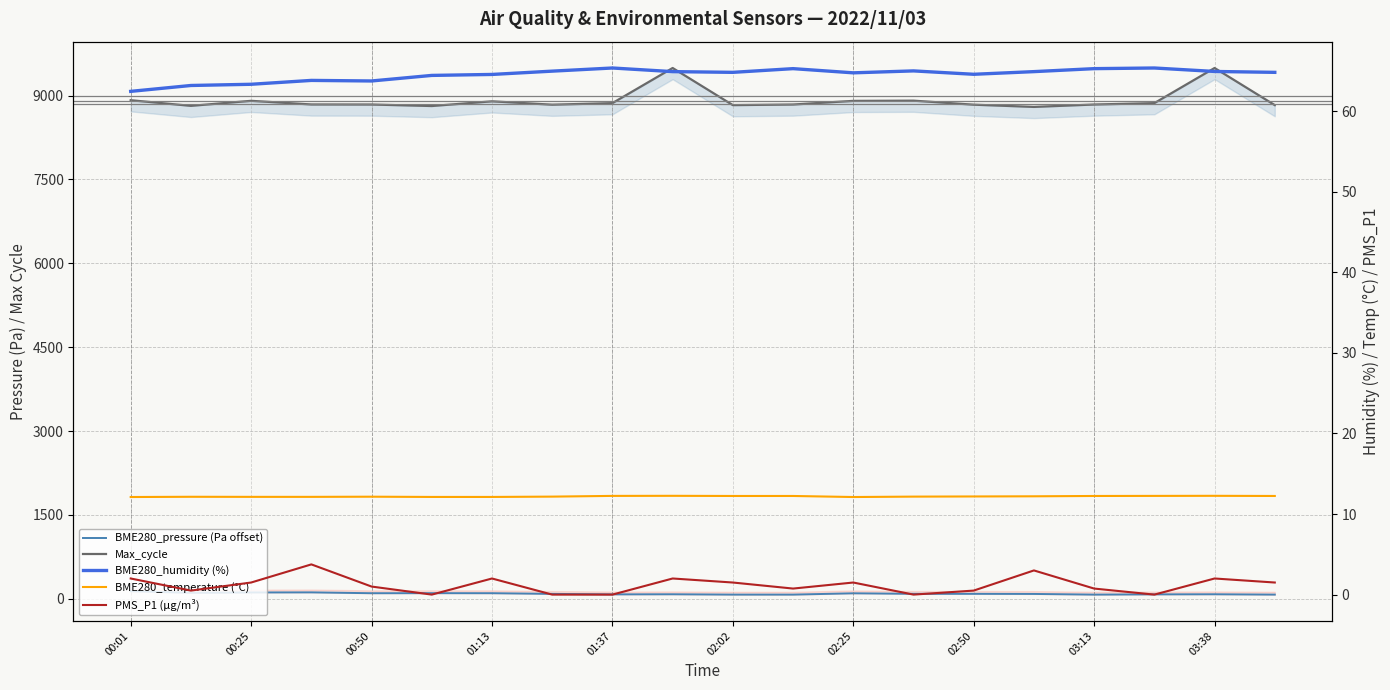

In BME280_temperature (°C), how many points are lower than both neighbors (excluding endpoints)?

1